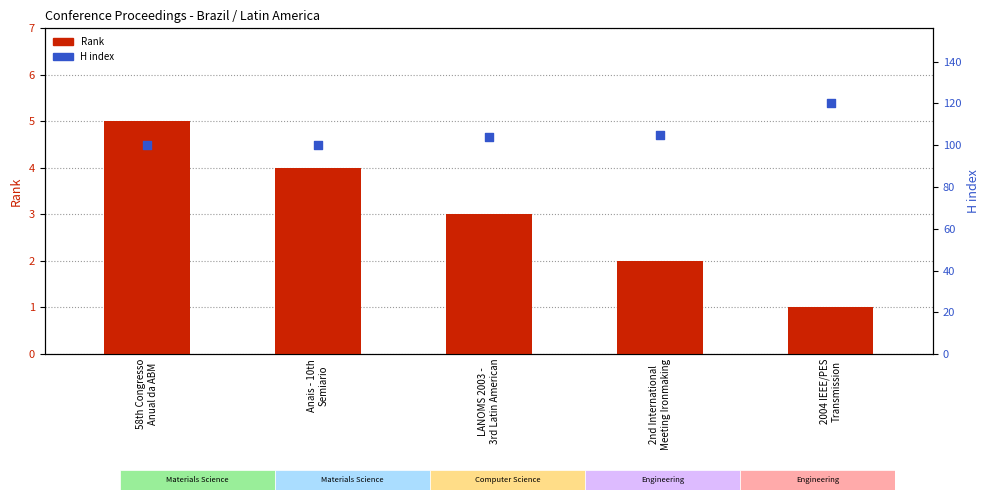

Is the value of H index at Anais - 10th
Semiario greater than the value of Rank at Anais - 10th
Semiario?

Yes